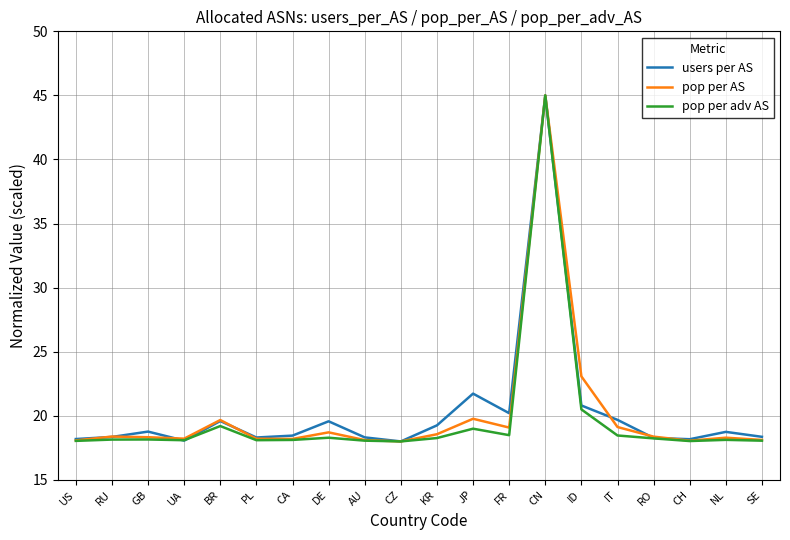

Rank the series by their average value, from highest to lowest.

users per AS, pop per AS, pop per adv AS